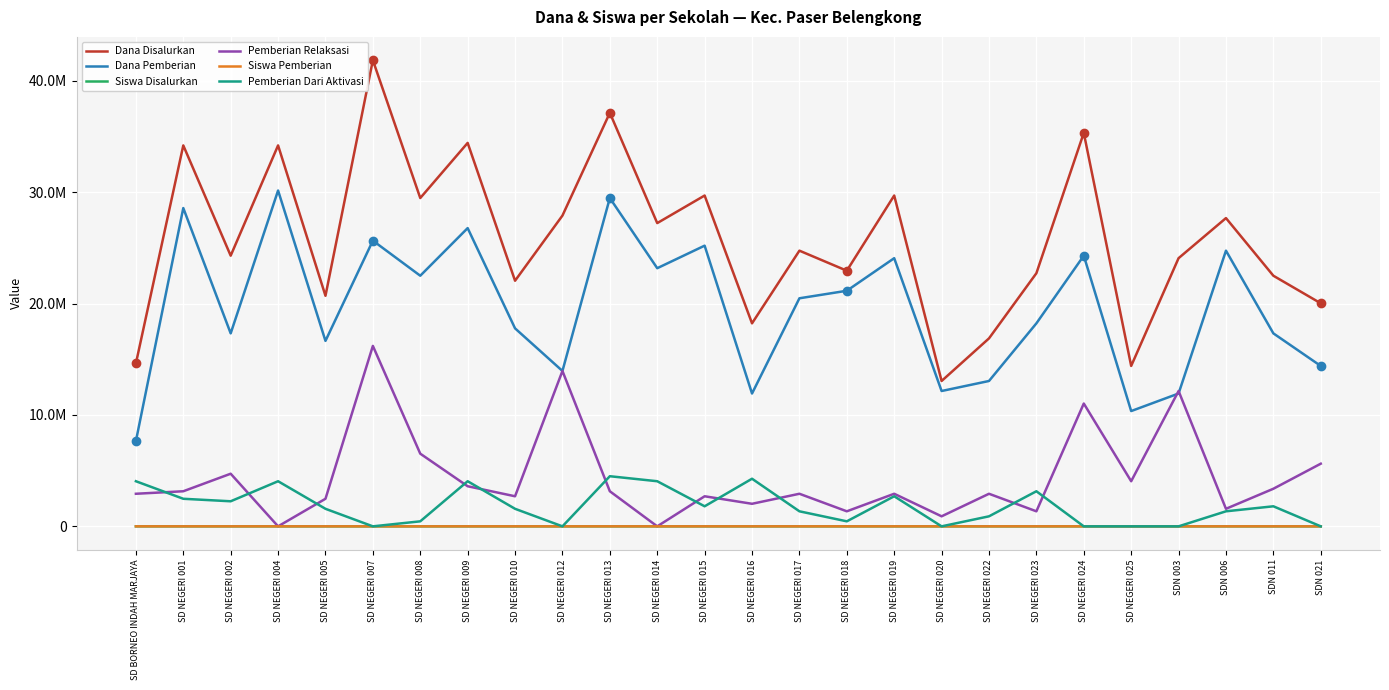

Reading right to left, extract all data points from this chart.

Dana Disalurkan: SDN 021=20025000	SDN 011=22500000	SDN 006=27675000	SDN 003=24075000	SD NEGERI 025=14400000	SD NEGERI 024=35325000	SD NEGERI 023=22725000	SD NEGERI 022=16875000	SD NEGERI 020=13050000	SD NEGERI 019=29700000	SD NEGERI 018=22950000	SD NEGERI 017=24750000	SD NEGERI 016=18225000	SD NEGERI 015=29700000	SD NEGERI 014=27225000	SD NEGERI 013=37125000	SD NEGERI 012=27900000	SD NEGERI 010=22050000	SD NEGERI 009=34425000	SD NEGERI 008=29475000	SD NEGERI 007=41850000	SD NEGERI 005=20700000	SD NEGERI 004=34200000	SD NEGERI 002=24300000	SD NEGERI 001=34200000	SD BORNEO INDAH MARJAYA=14625000
Dana Pemberian: SDN 021=14400000	SDN 011=17325000	SDN 006=24750000	SDN 003=11925000	SD NEGERI 025=10350000	SD NEGERI 024=24300000	SD NEGERI 023=18225000	SD NEGERI 022=13050000	SD NEGERI 020=12150000	SD NEGERI 019=24075000	SD NEGERI 018=21150000	SD NEGERI 017=20475000	SD NEGERI 016=11925000	SD NEGERI 015=25200000	SD NEGERI 014=23175000	SD NEGERI 013=29475000	SD NEGERI 012=13950000	SD NEGERI 010=17775000	SD NEGERI 009=26775000	SD NEGERI 008=22500000	SD NEGERI 007=25650000	SD NEGERI 005=16650000	SD NEGERI 004=30150000	SD NEGERI 002=17325000	SD NEGERI 001=28575000	SD BORNEO INDAH MARJAYA=7650000
Siswa Disalurkan: SDN 021=50	SDN 011=53	SDN 006=64	SDN 003=66	SD NEGERI 025=39	SD NEGERI 024=84	SD NEGERI 023=56	SD NEGERI 022=41	SD NEGERI 020=30	SD NEGERI 019=70	SD NEGERI 018=54	SD NEGERI 017=59	SD NEGERI 016=42	SD NEGERI 015=73	SD NEGERI 014=68	SD NEGERI 013=90	SD NEGERI 012=62	SD NEGERI 010=52	SD NEGERI 009=89	SD NEGERI 008=78	SD NEGERI 007=100	SD NEGERI 005=53	SD NEGERI 004=82	SD NEGERI 002=60	SD NEGERI 001=79	SD BORNEO INDAH MARJAYA=39
Pemberian Relaksasi: SDN 021=5625000	SDN 011=3375000	SDN 006=1575000	SDN 003=12150000	SD NEGERI 025=4050000	SD NEGERI 024=11025000	SD NEGERI 023=1350000	SD NEGERI 022=2925000	SD NEGERI 020=900000	SD NEGERI 019=2925000	SD NEGERI 018=1350000	SD NEGERI 017=2925000	SD NEGERI 016=2025000	SD NEGERI 015=2700000	SD NEGERI 014=0	SD NEGERI 013=3150000	SD NEGERI 012=13950000	SD NEGERI 010=2700000	SD NEGERI 009=3600000	SD NEGERI 008=6525000	SD NEGERI 007=16200000	SD NEGERI 005=2475000	SD NEGERI 004=0	SD NEGERI 002=4725000	SD NEGERI 001=3150000	SD BORNEO INDAH MARJAYA=2925000
Siswa Pemberian: SDN 021=37	SDN 011=41	SDN 006=57	SDN 003=30	SD NEGERI 025=27	SD NEGERI 024=59	SD NEGERI 023=43	SD NEGERI 022=32	SD NEGERI 020=28	SD NEGERI 019=57	SD NEGERI 018=50	SD NEGERI 017=48	SD NEGERI 016=27	SD NEGERI 015=61	SD NEGERI 014=59	SD NEGERI 013=72	SD NEGERI 012=31	SD NEGERI 010=42	SD NEGERI 009=66	SD NEGERI 008=53	SD NEGERI 007=63	SD NEGERI 005=43	SD NEGERI 004=73	SD NEGERI 002=40	SD NEGERI 001=66	SD BORNEO INDAH MARJAYA=21
Pemberian Dari Aktivasi: SDN 021=0	SDN 011=1800000	SDN 006=1350000	SDN 003=0	SD NEGERI 025=0	SD NEGERI 024=0	SD NEGERI 023=3150000	SD NEGERI 022=900000	SD NEGERI 020=0	SD NEGERI 019=2700000	SD NEGERI 018=450000	SD NEGERI 017=1350000	SD NEGERI 016=4275000	SD NEGERI 015=1800000	SD NEGERI 014=4050000	SD NEGERI 013=4500000	SD NEGERI 012=0	SD NEGERI 010=1575000	SD NEGERI 009=4050000	SD NEGERI 008=450000	SD NEGERI 007=0	SD NEGERI 005=1575000	SD NEGERI 004=4050000	SD NEGERI 002=2250000	SD NEGERI 001=2475000	SD BORNEO INDAH MARJAYA=4050000